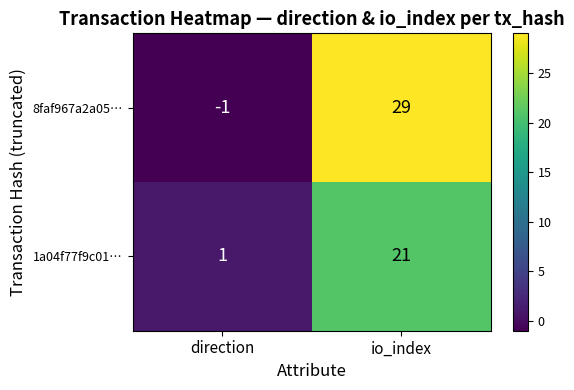

At io_index, list the series in order from largest to smallest.

8faf967a2a05…, 1a04f77f9c01…